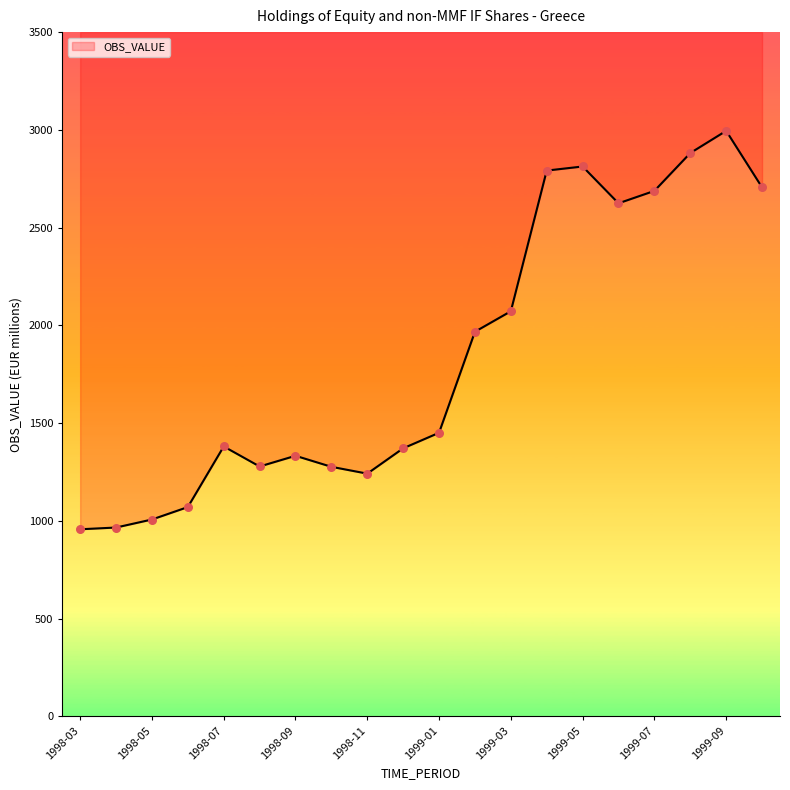

Which has a higher value, 1998-05 or 1999-03?

1999-03